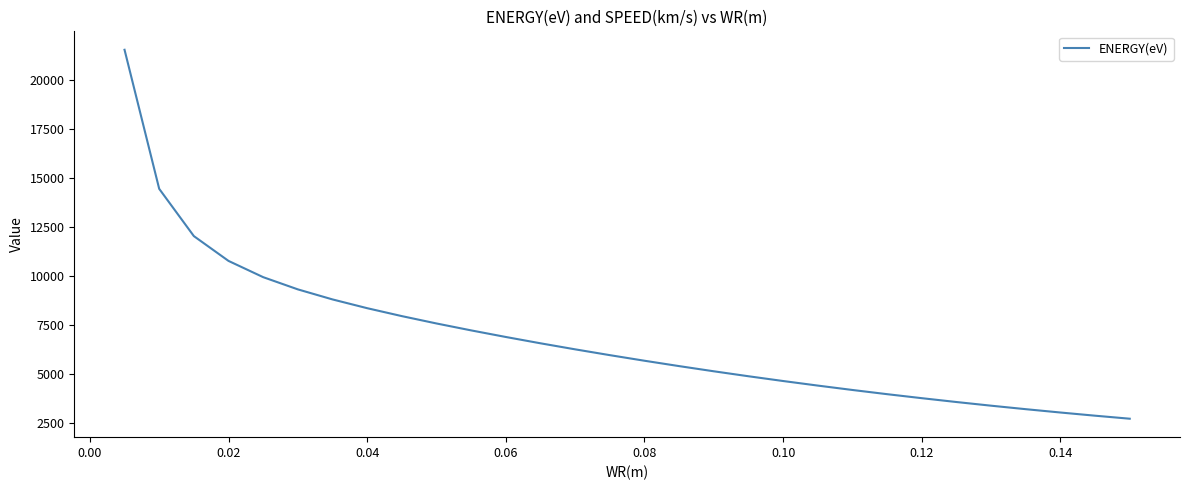

What is the minimum value shown in the chart?

2715